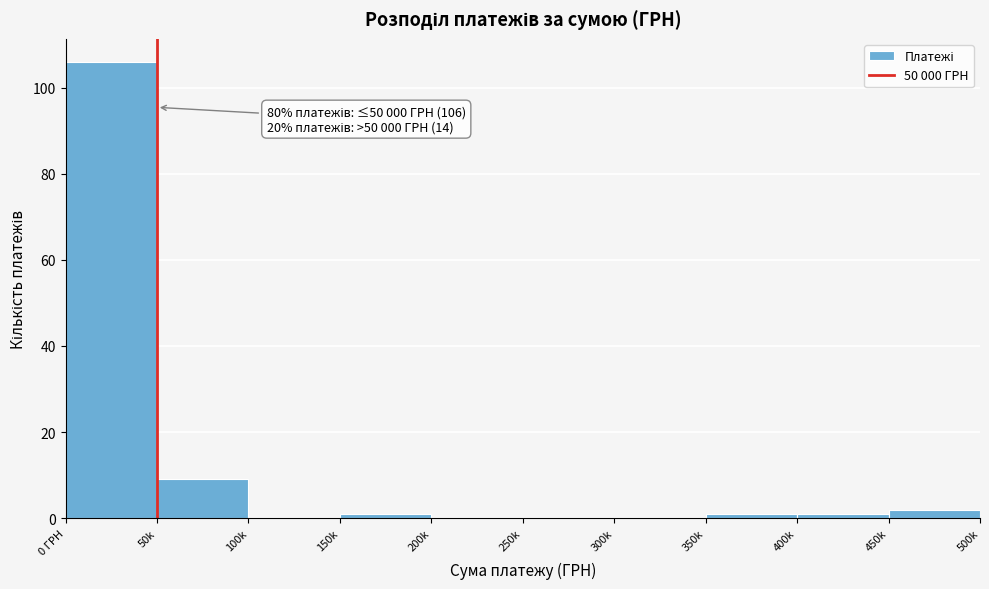

Reading left to right, what are all the values shown in this chart?

0 ГРН=106	50k=9	100k=0	150k=1	200k=0	250k=0	300k=0	350k=1	400k=1	450k=2